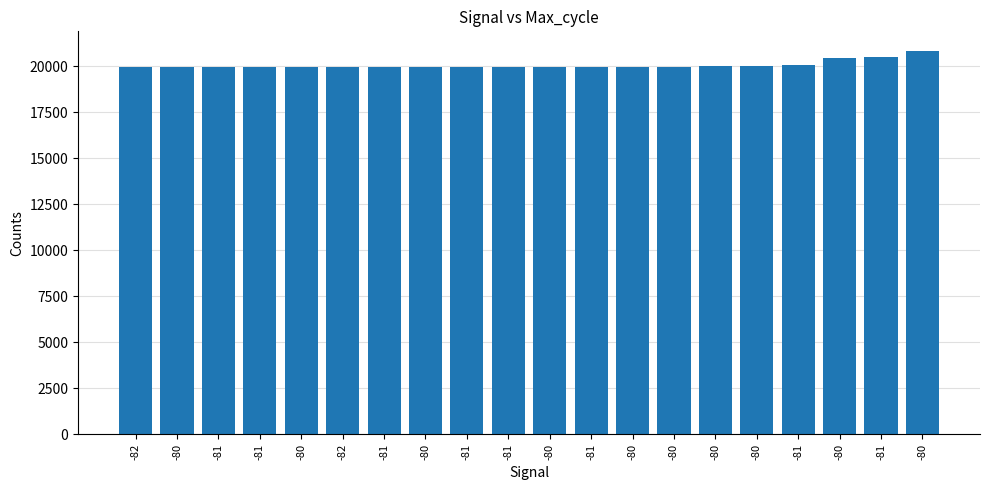

How many bars are there in total?

20